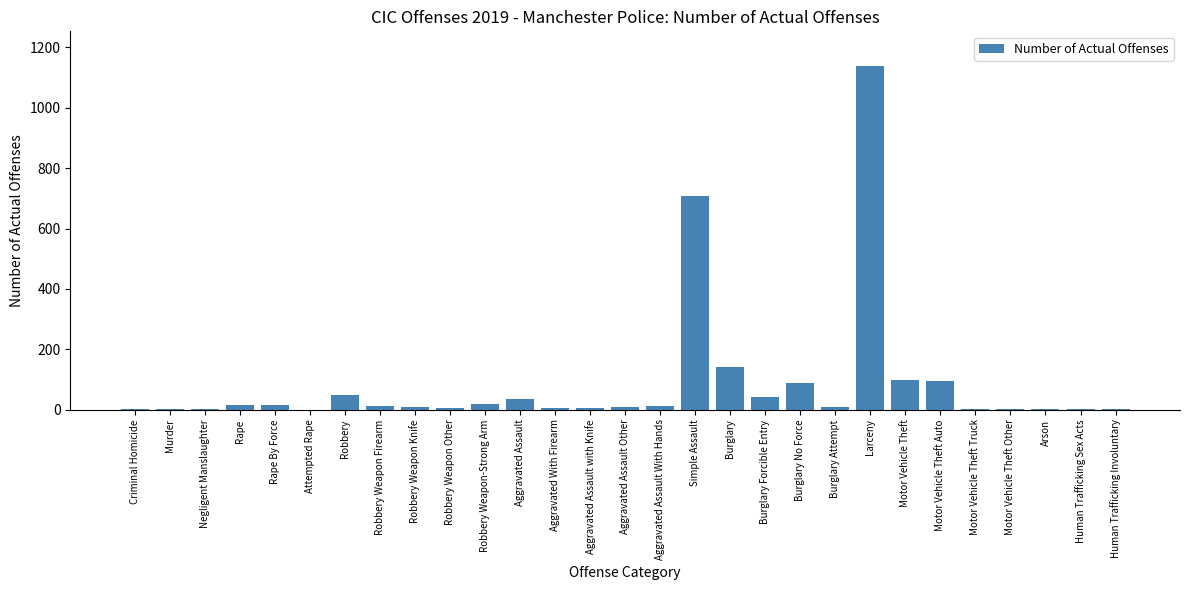

Between Rape By Force and Burglary No Force, which is larger?

Burglary No Force